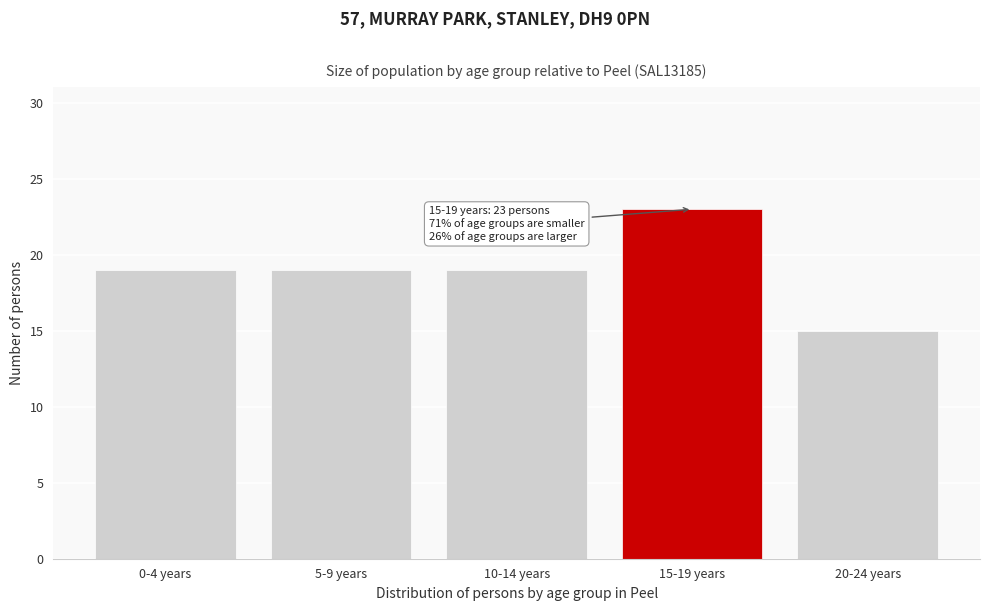

Reading left to right, extract all data points from this chart.

0-4 years=19	5-9 years=19	10-14 years=19	15-19 years=23	20-24 years=15